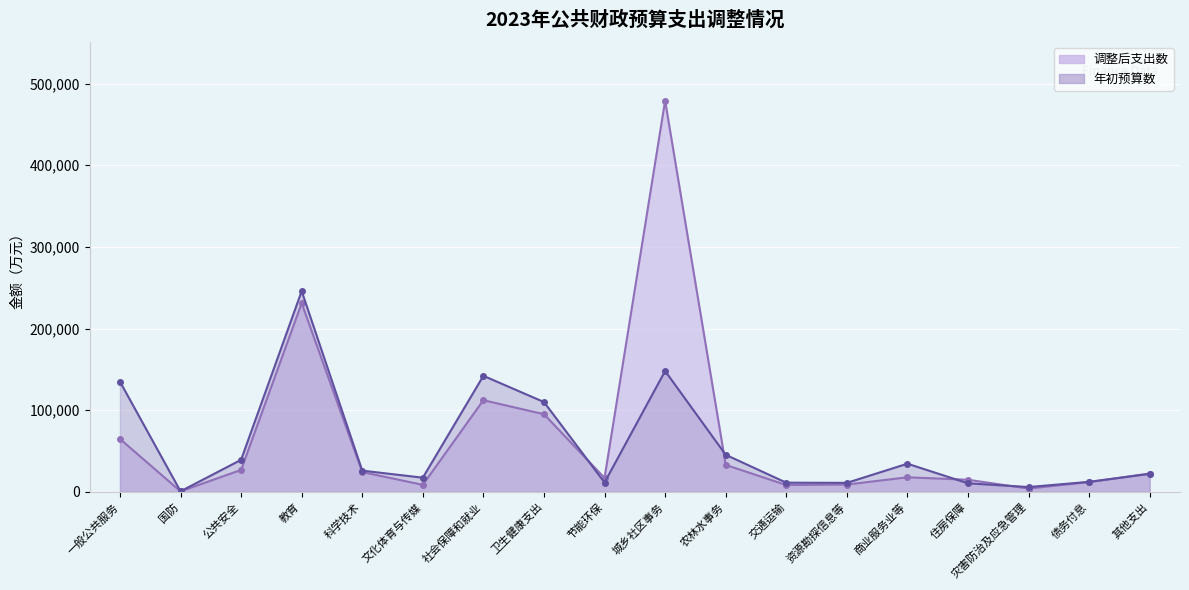

At which category is the sum across all series the highest?

城乡社区事务